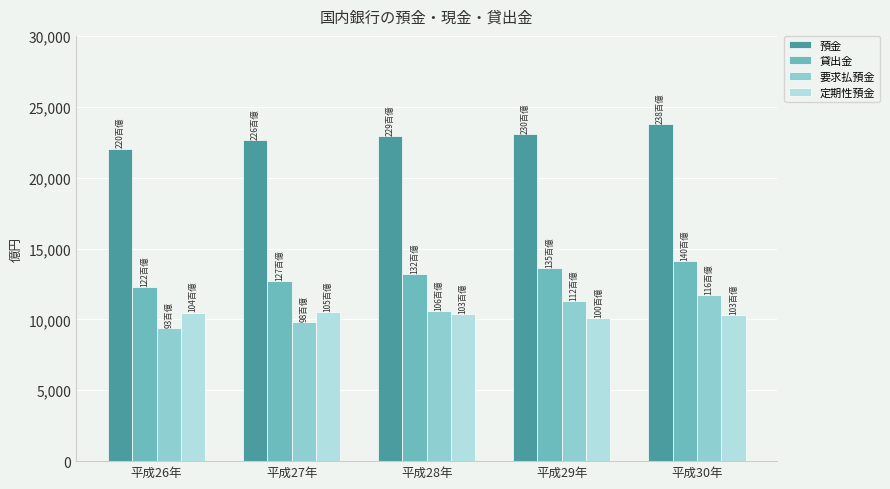

What is the difference between the second highest and minimum values in the 定期性預金 series?

405